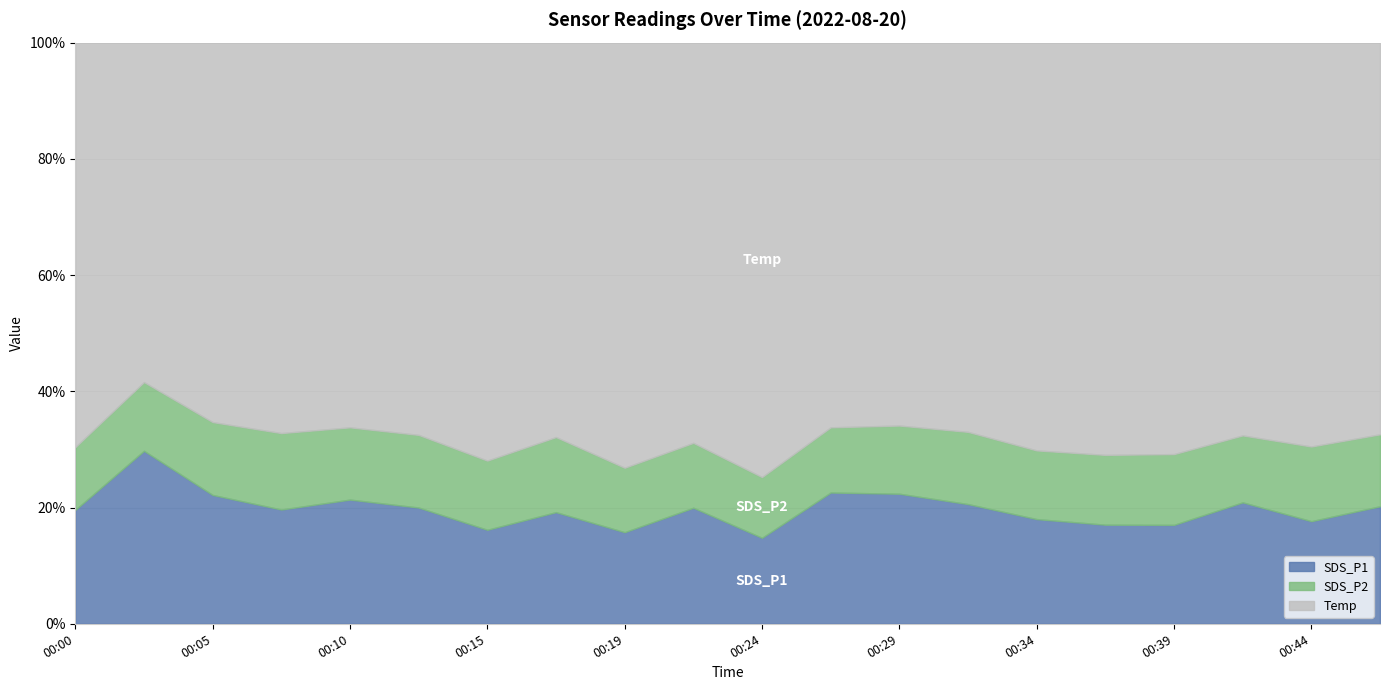

Reading left to right, transcribe all the data shown in this chart.

SDS_P1: 00:00=5.3	00:02=9.6	00:05=6.5	00:07=5.5	00:10=6.1	00:12=5.6	00:15=4.2	00:17=5.3	00:19=4.0	00:22=5.5	00:24=3.7	00:27=6.4	00:29=6.3	00:32=5.8	00:34=4.8	00:36=4.5	00:39=4.5	00:41=5.8	00:44=4.7	00:46=5.5
SDS_P2: 00:00=3.0	00:02=3.8	00:05=3.6	00:07=3.7	00:10=3.5	00:12=3.5	00:15=3.1	00:17=3.6	00:19=2.9	00:22=3.0	00:24=2.6	00:27=3.2	00:29=3.3	00:32=3.5	00:34=3.1	00:36=3.1	00:39=3.2	00:41=3.2	00:44=3.4	00:46=3.4
Temp: 00:00=19.0	00:02=18.9	00:05=19.0	00:07=18.9	00:10=18.9	00:12=18.9	00:15=18.9	00:17=18.8	00:19=18.8	00:22=18.8	00:24=18.8	00:27=18.7	00:29=18.7	00:32=18.7	00:34=18.7	00:36=18.6	00:39=18.6	00:41=18.6	00:44=18.5	00:46=18.5